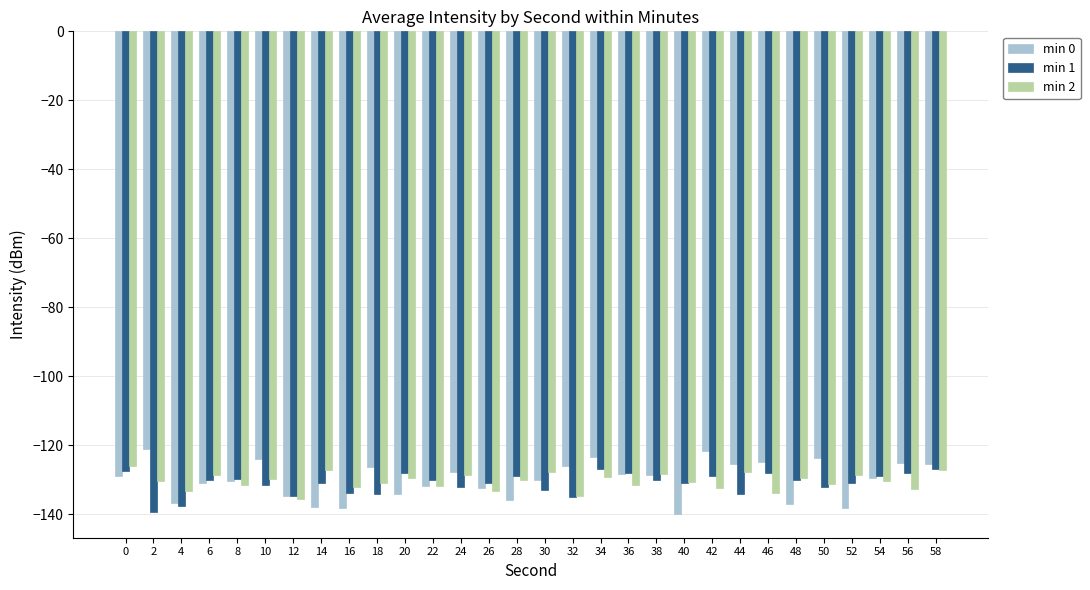

What is the total value across all series at 42?

-383.0